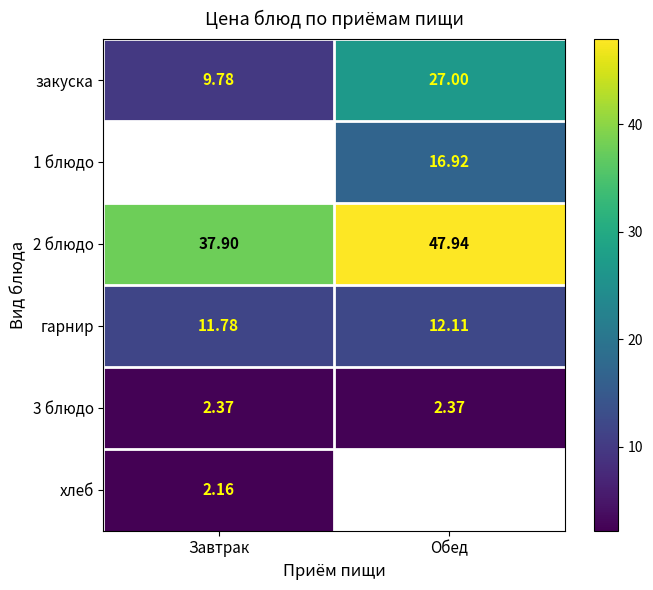

Is the value of 3 блюдо at Завтрак greater than the value of 2 блюдо at Обед?

No